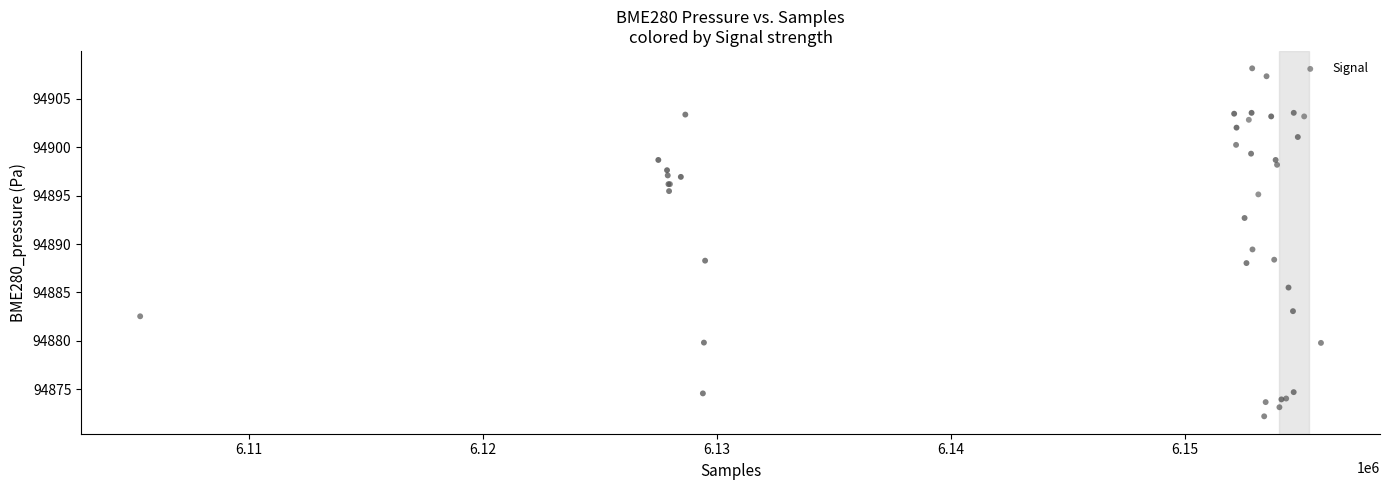

What Y value in the scatter plot is closest to 94890?

94889.4